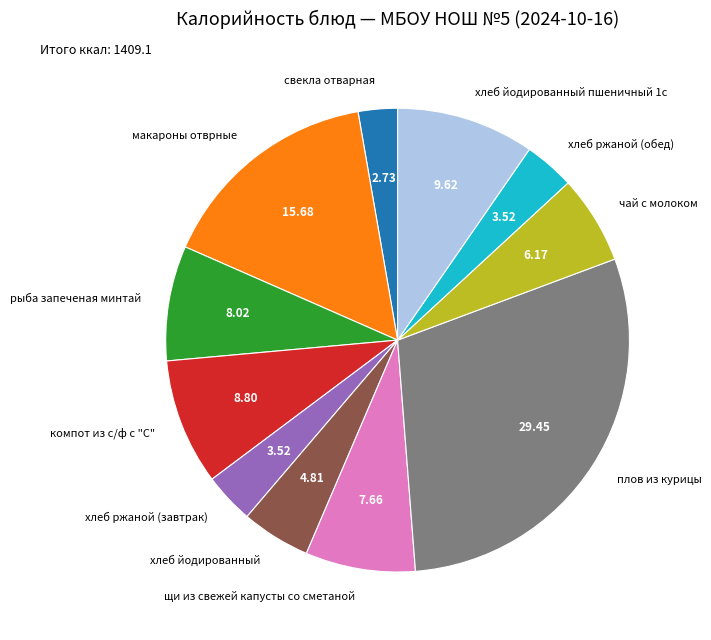

How many segments does this pie chart have?

11